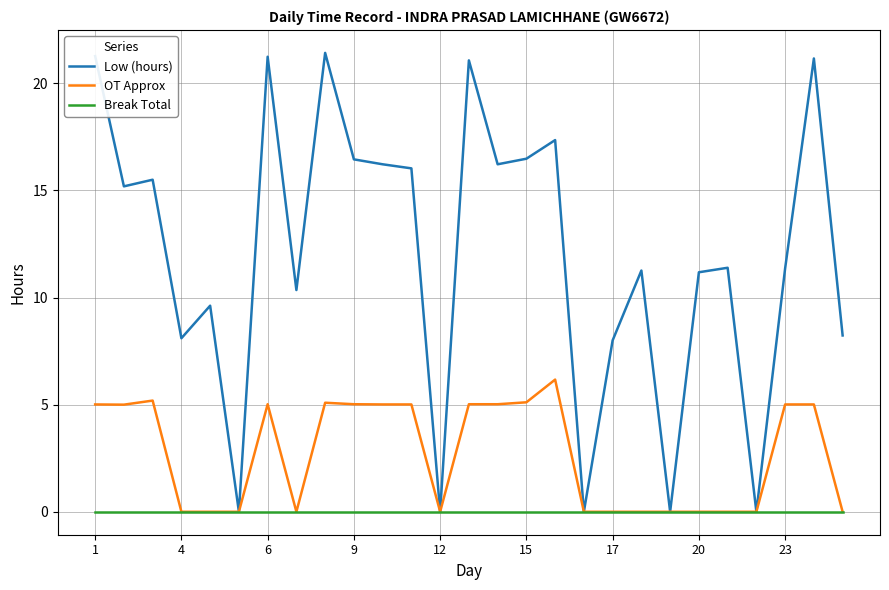

Rank the series by their maximum value, from lowest to highest.

Break Total, OT Approx, Low (hours)